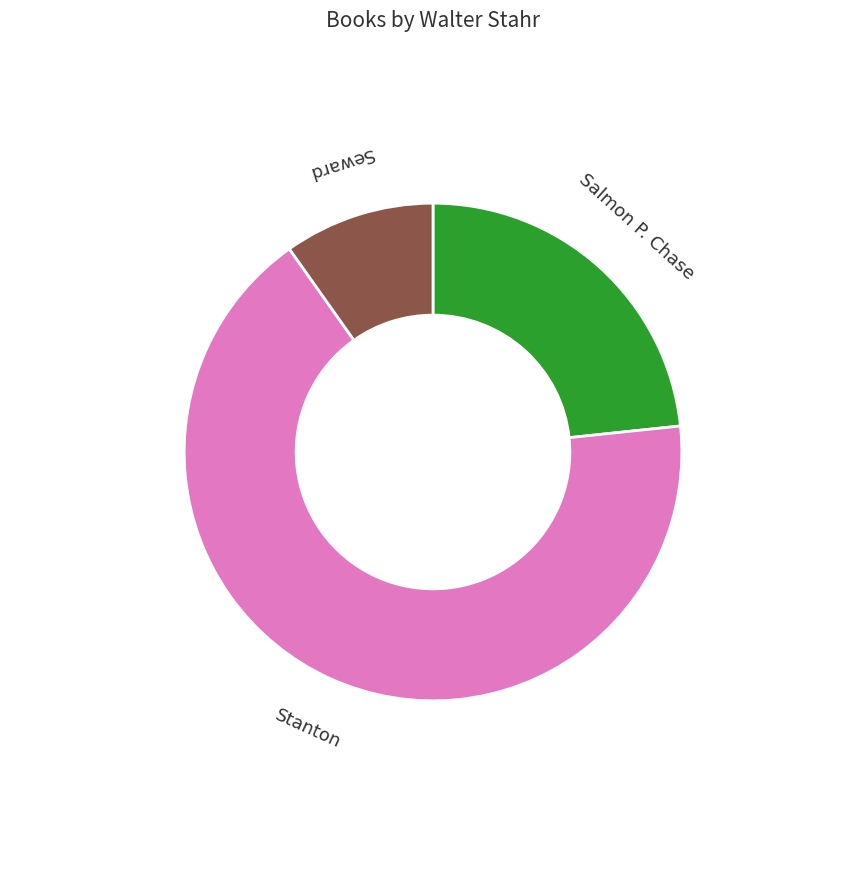

Is the sum of Salmon P. Chase and Stanton greater than half?

Yes